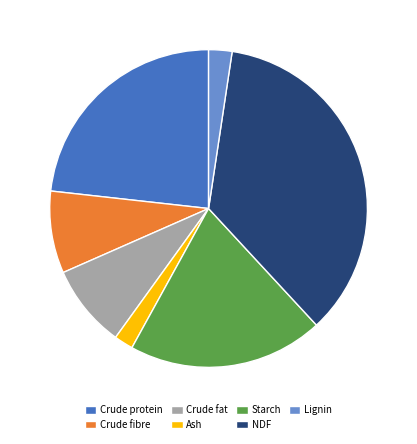

Does Crude fibre represent more than half of the total?

No